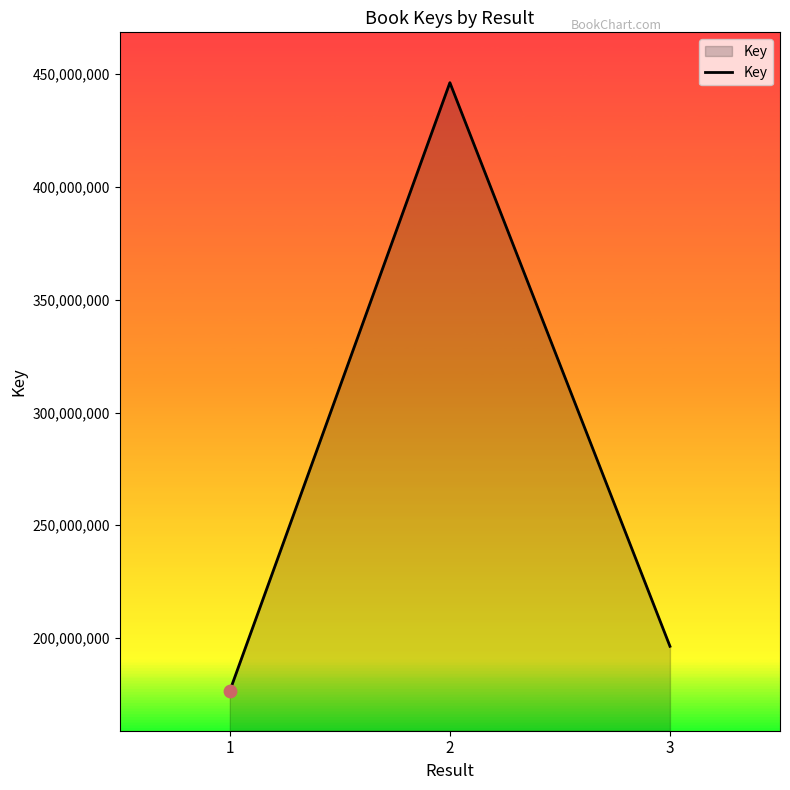

What is the change in value from 2 to 3?

-249974658